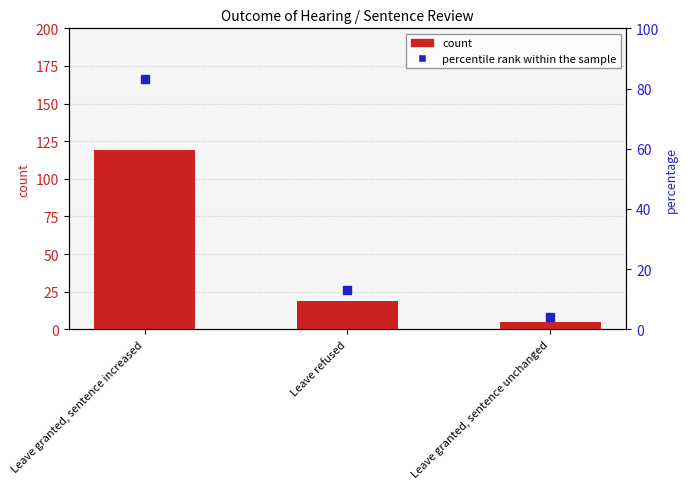

What is the minimum value shown in the chart?

5